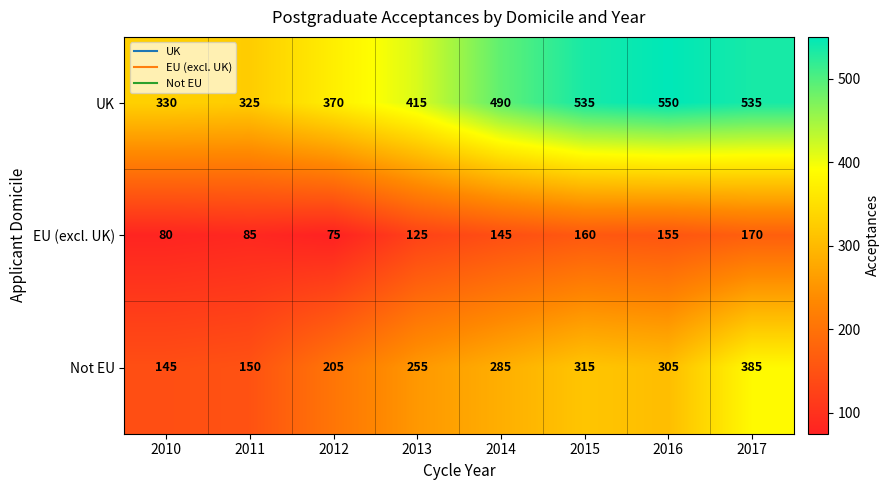

Count the number of categories in the chart.

8